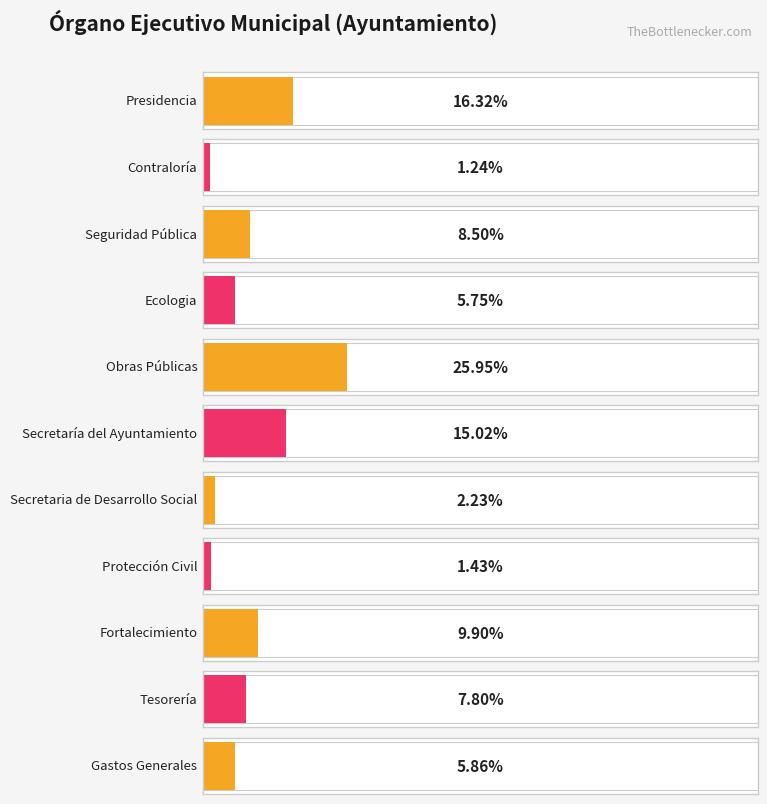

The value at Gastos Generales is 3445537.3. True or false?

False